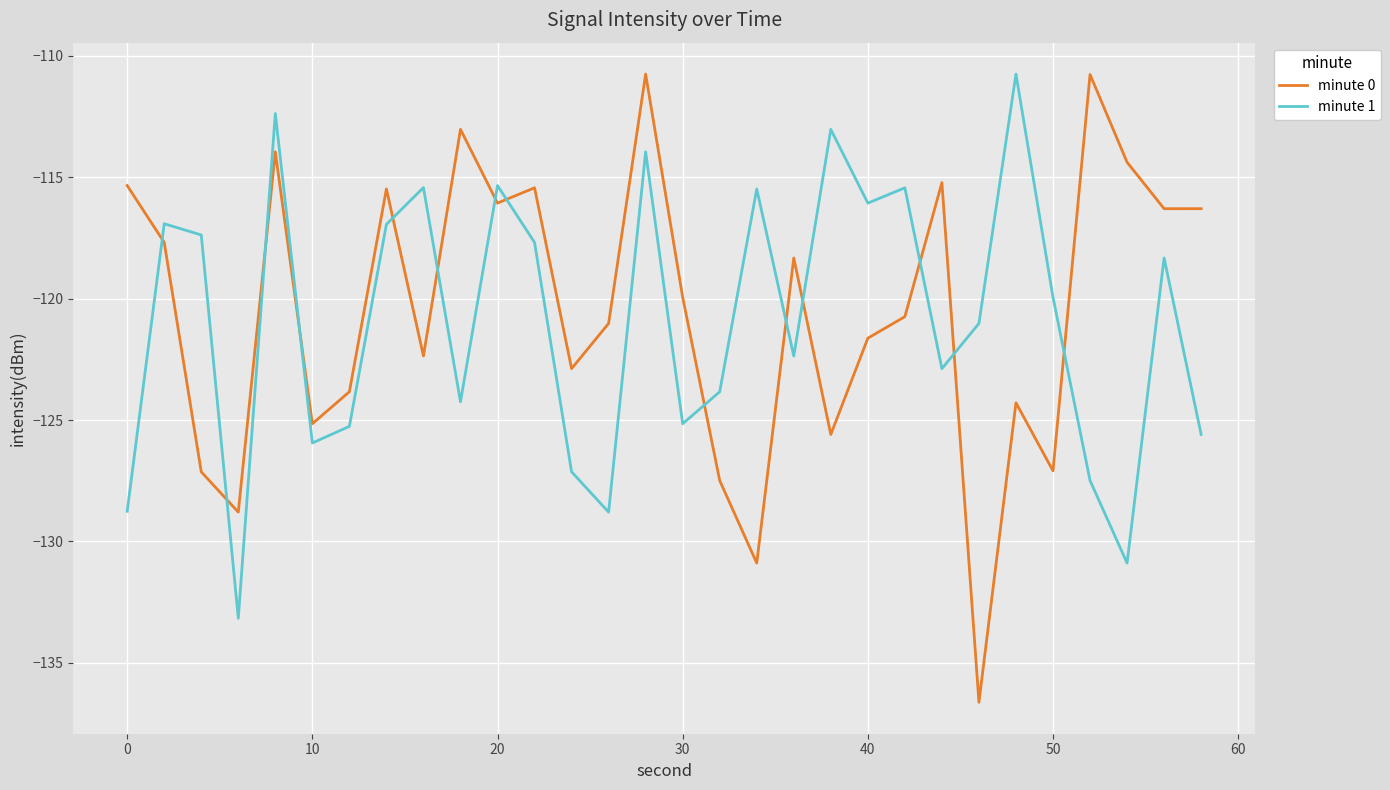

What is the smallest value displayed?

-136.6